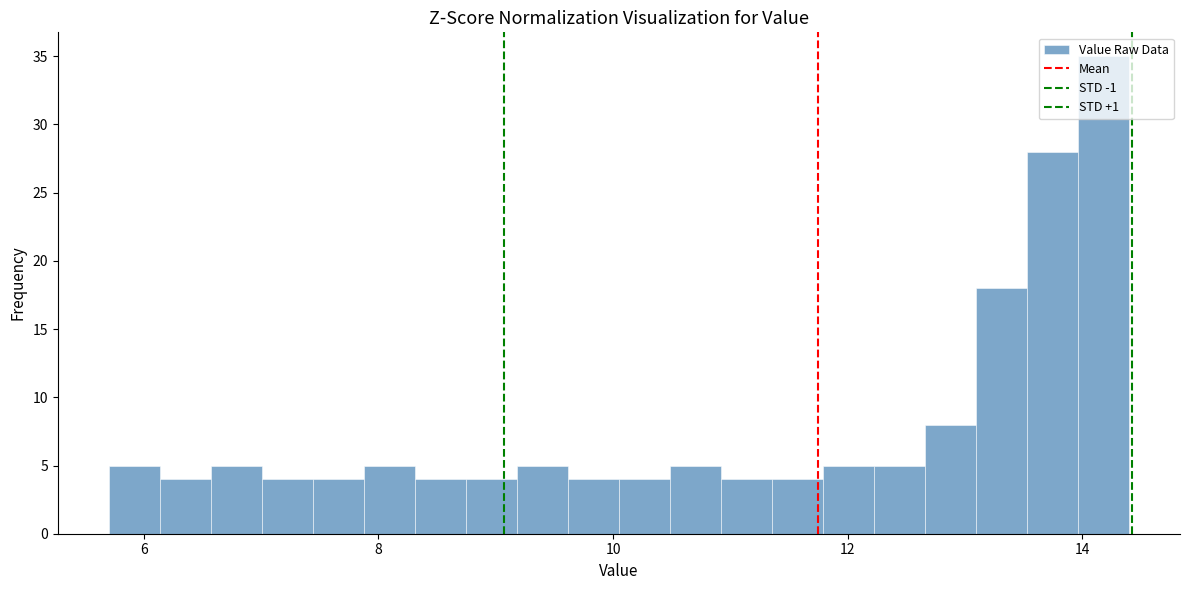

Read against the x-axis, roughly where is the centre of the tallest bar?

14.2